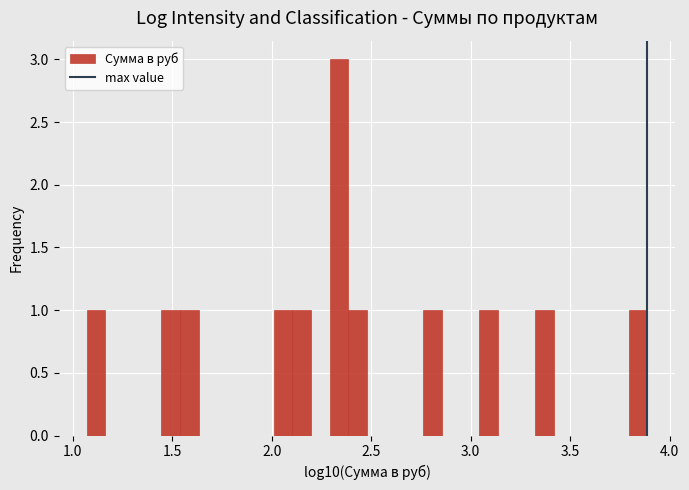

Read against the x-axis, roughly where is the centre of the tallest bar?

2.35